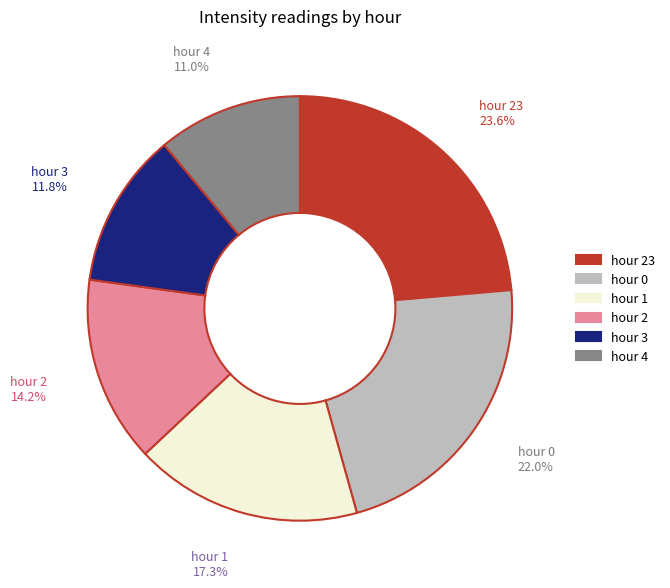

What is the ratio of the value at hour 23 to the value at hour 3?

2.0